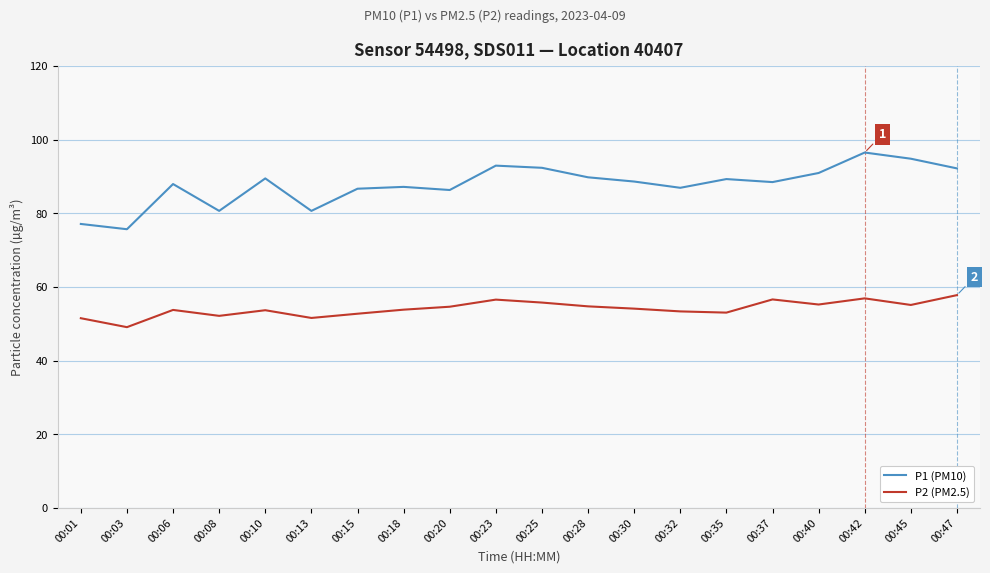

What is the difference between the maximum and minimum values in the P2 (PM2.5) series?

8.7